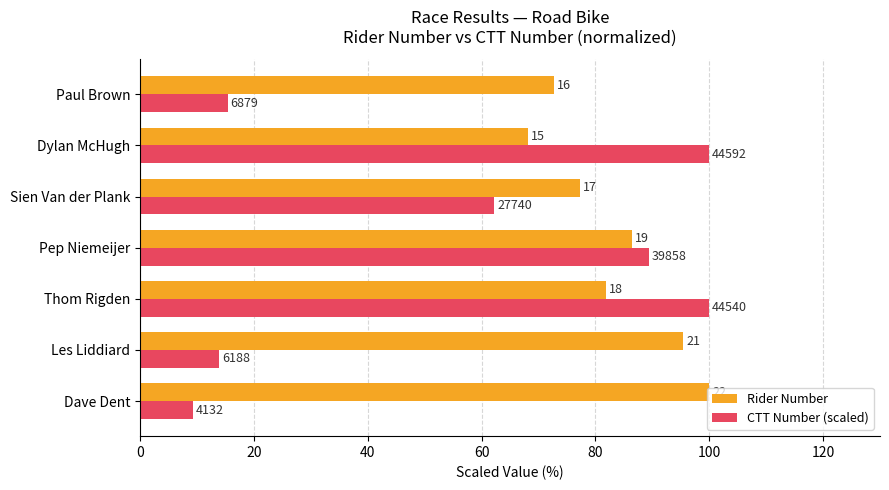

Reading left to right, what are all the values shown in this chart?

Rider Number: 100.0	95.5	81.8	86.4	77.3	68.2	72.7
CTT Number (scaled): 9.3	13.9	99.9	89.4	62.2	100.0	15.4